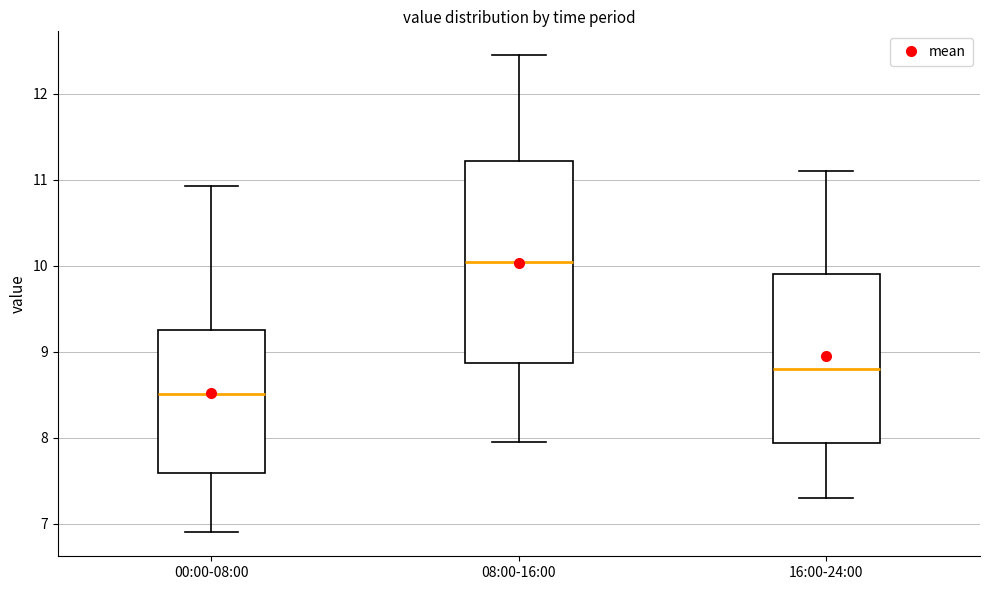

Reading left to right, transcribe this box plot: for each box, give where its median line is, the range the box spans, and where its two whiskers end, as read against the y-axis. The values are not printed on the chart, so give them approximately, as read against the axis.

00:00-08:00: median 8.5, box 7.6 to 9.3, whiskers 6.9 to 10.9
08:00-16:00: median 10.1, box 8.9 to 11.2, whiskers 8.0 to 12.5
16:00-24:00: median 8.8, box 7.9 to 9.9, whiskers 7.3 to 11.1